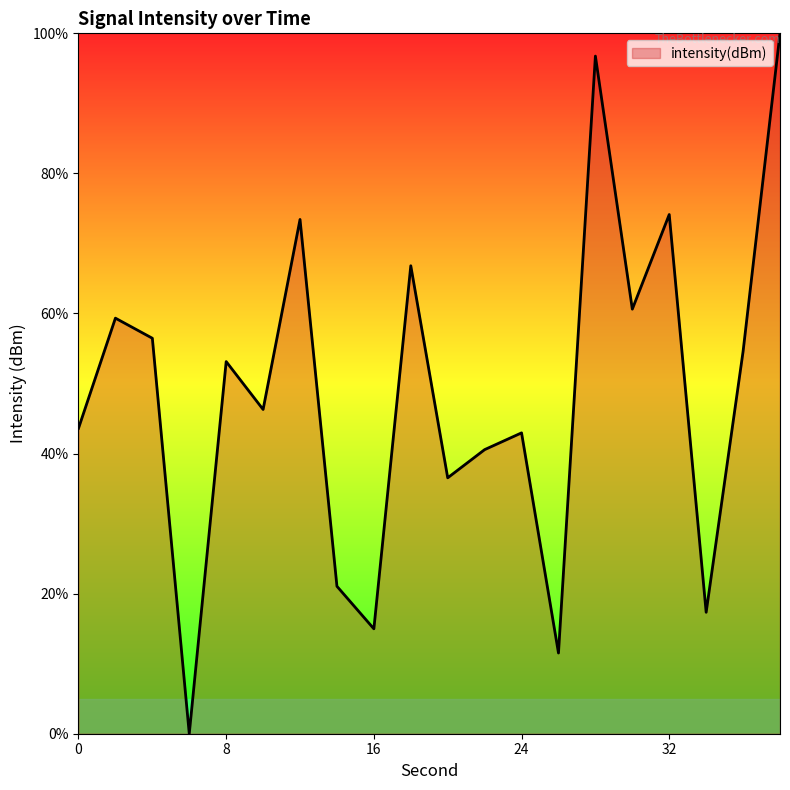

What is the maximum value shown in the chart?

100.0